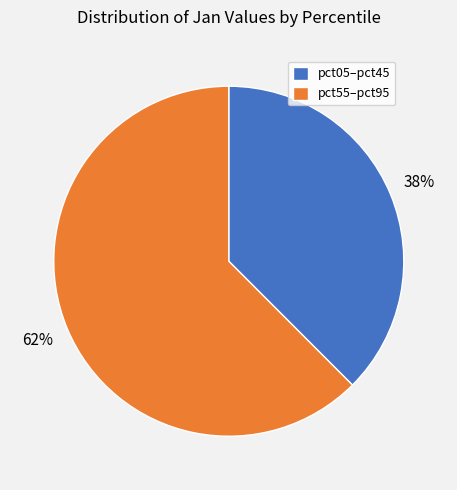

Does any single category account for the majority?

Yes